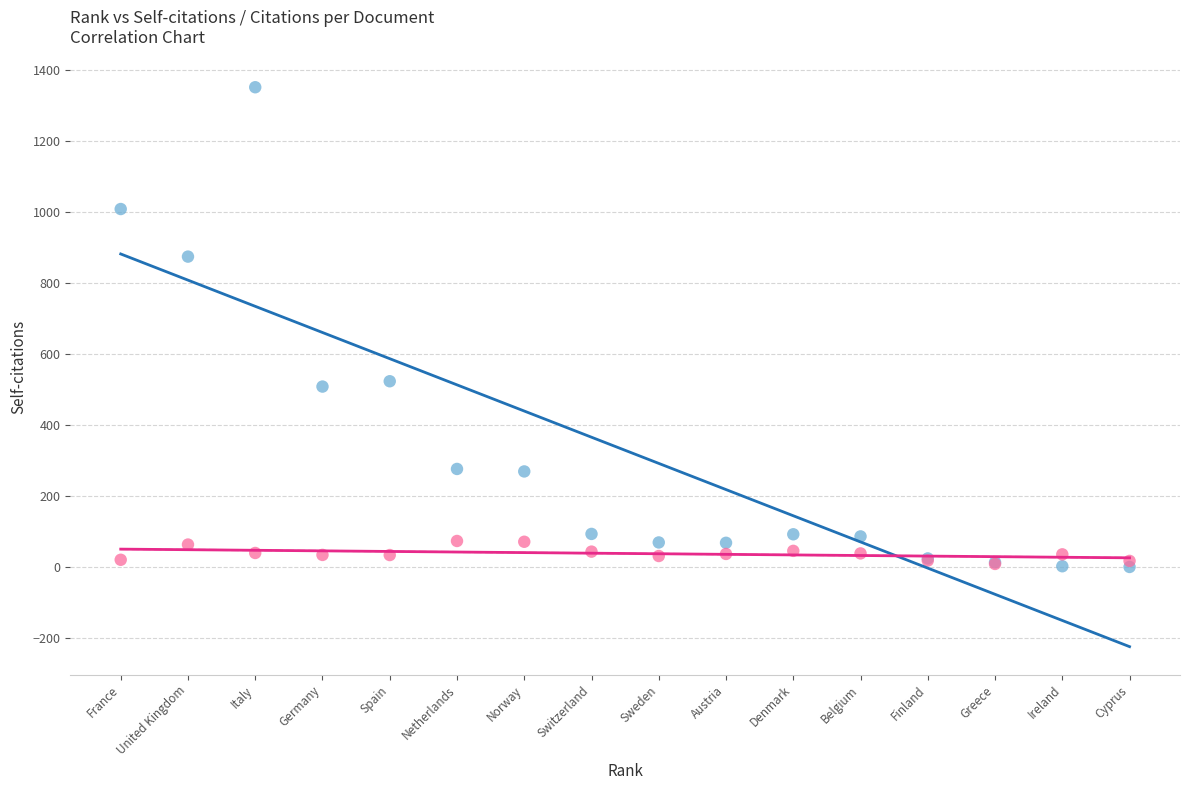

Which series contains the highest Y value?

Self-citations